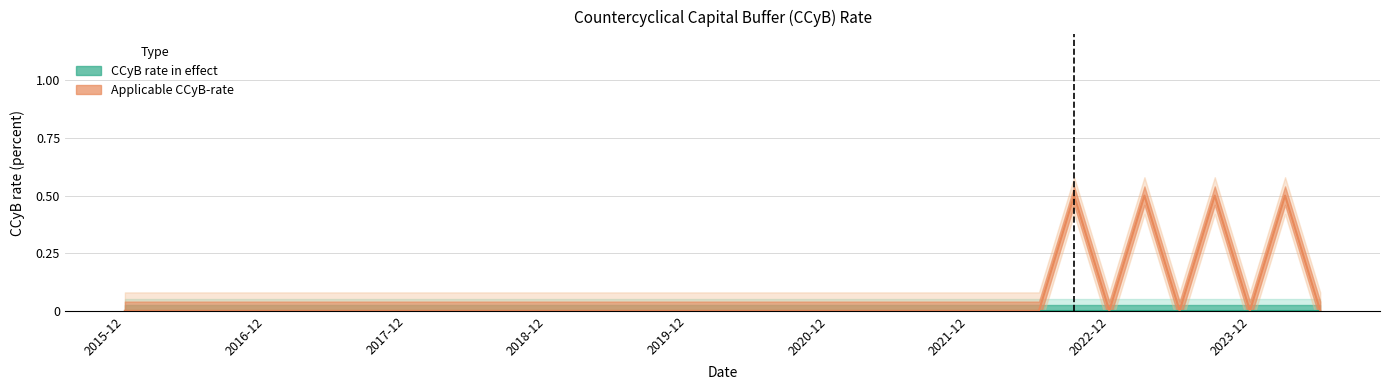

List the labels in order of value, smallest first.

2015-12-31, 2016-03-31, 2016-06-30, 2016-09-30, 2016-12-31, 2017-03-31, 2017-06-30, 2017-09-30, 2017-12-31, 2018-03-31, 2018-06-30, 2018-09-30, 2018-12-31, 2019-03-31, 2019-06-30, 2019-09-30, 2019-12-31, 2020-03-31, 2020-06-30, 2020-09-30, 2020-12-31, 2021-03-31, 2021-06-30, 2021-09-30, 2021-12-31, 2022-03-31, 2022-06-30, 2022-12-31, 2023-06-30, 2023-12-31, 2024-06-30, 2022-09-30, 2023-03-31, 2023-09-30, 2024-03-31